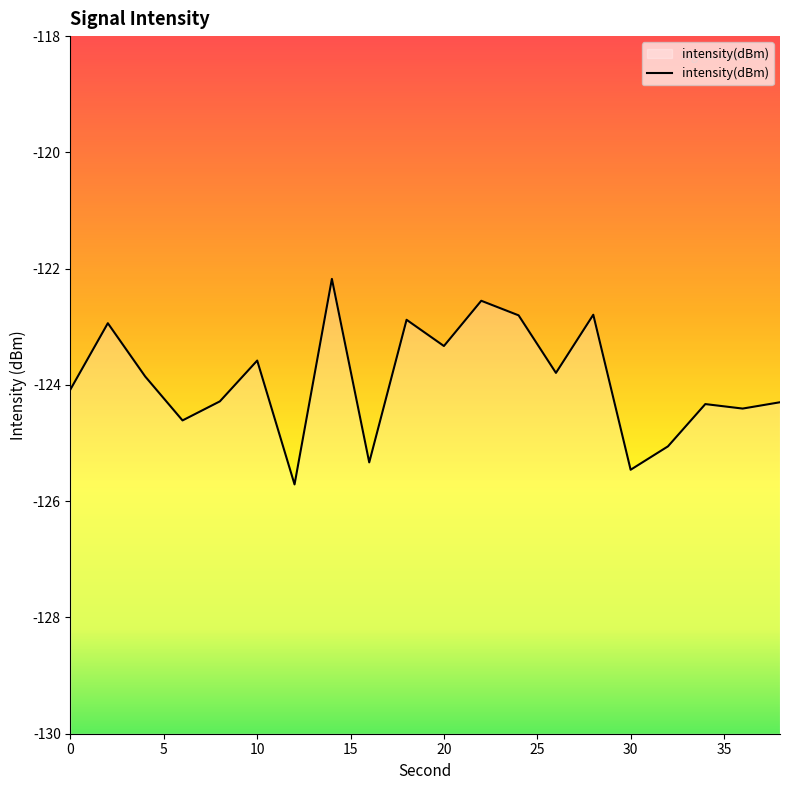

What is the change in value from 0 to 36?

-0.3